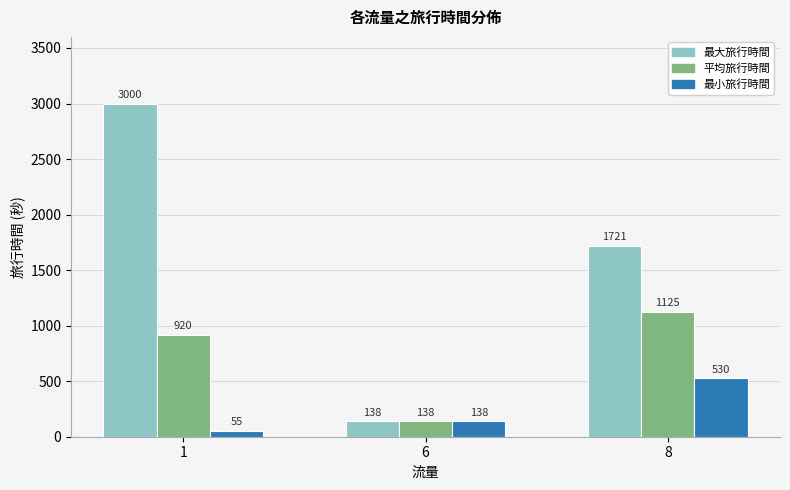

At which category does the chart reach its peak across all series?

1